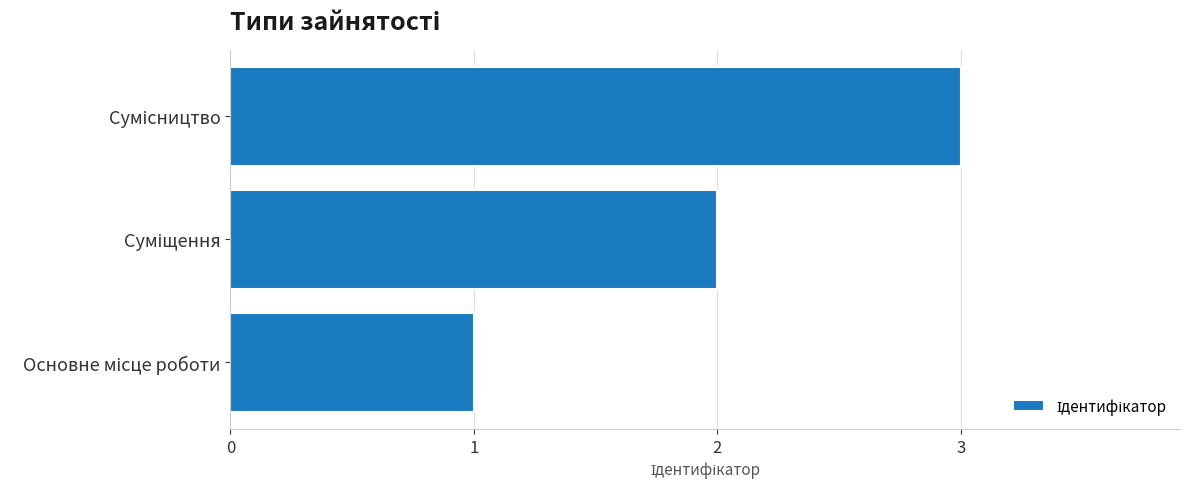

What is the maximum value shown in the chart?

3